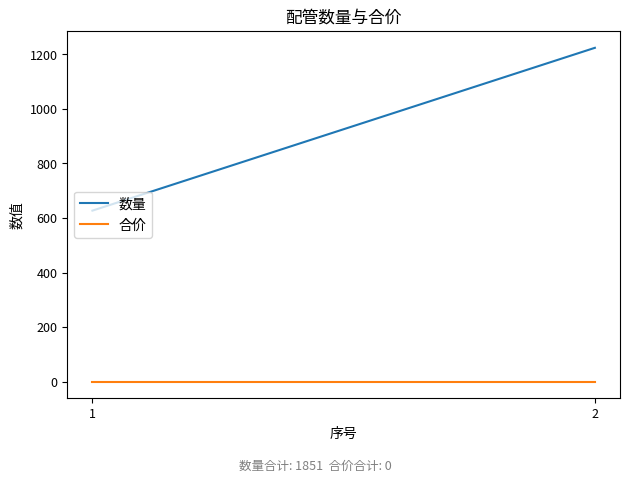

What is the total value across all series at 1?

627